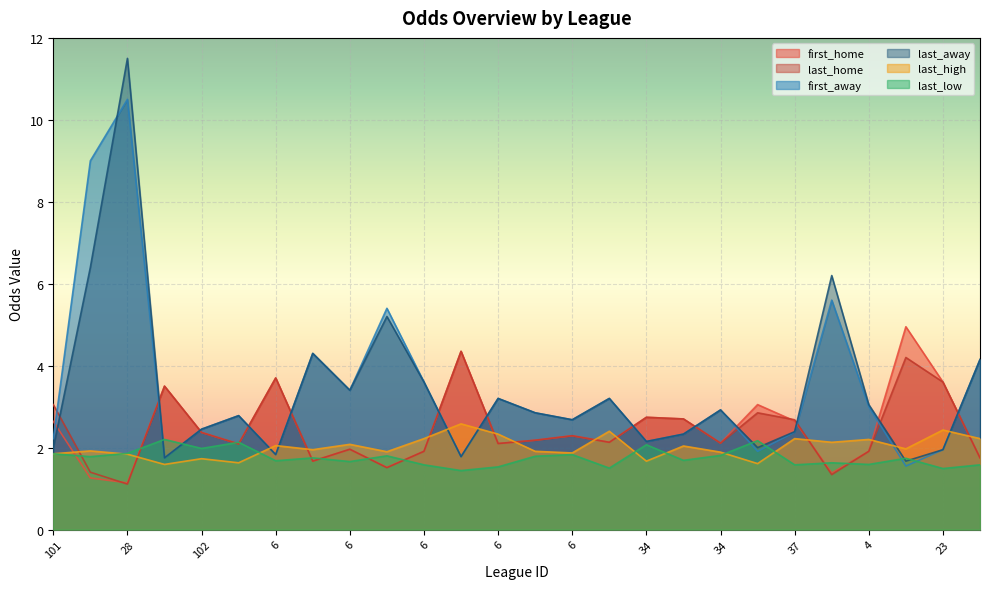

What is the total value across all series at 6?

14.8